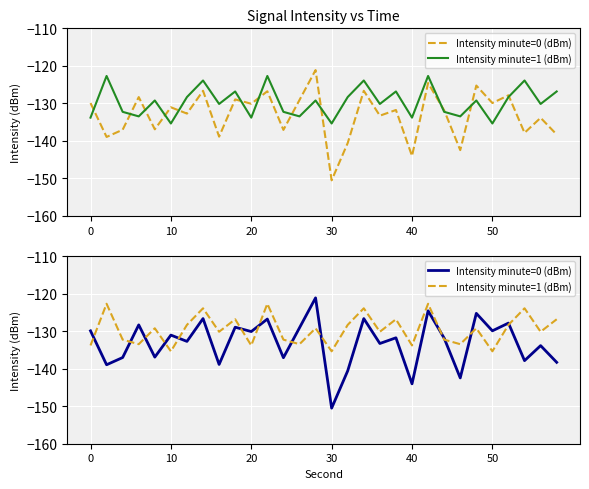

Reading left to right, what are all the values shown in this chart?

Intensity minute=0 (dBm): -129.9	-139.0	-137.0	-128.3	-136.9	-131.0	-132.7	-126.6	-138.9	-128.9	-130.1	-126.8	-137.1	-129.1	-121.1	-150.5	-140.6	-126.6	-133.3	-131.8	-144.0	-124.6	-131.9	-142.5	-125.3	-129.9	-127.8	-137.9	-133.8	-138.3
Intensity minute=1 (dBm): -133.8	-122.7	-132.3	-133.5	-129.2	-135.4	-128.3	-123.9	-130.2	-126.8	-133.8	-122.7	-132.3	-133.5	-129.2	-135.4	-128.3	-123.9	-130.2	-126.8	-133.8	-122.7	-132.3	-133.5	-129.2	-135.4	-128.3	-123.9	-130.2	-126.8